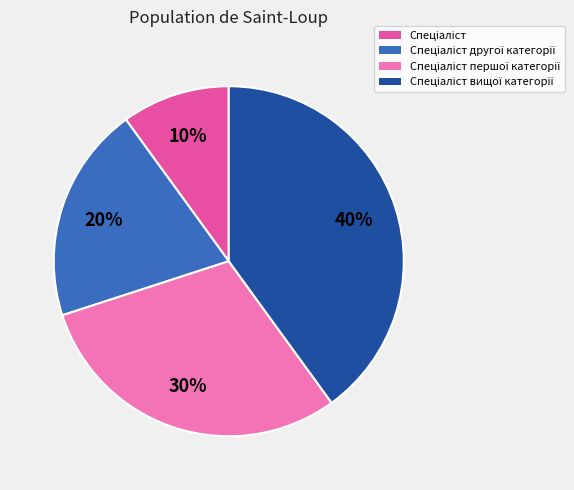

To the nearest percent, what is the average slice percentage?

25%